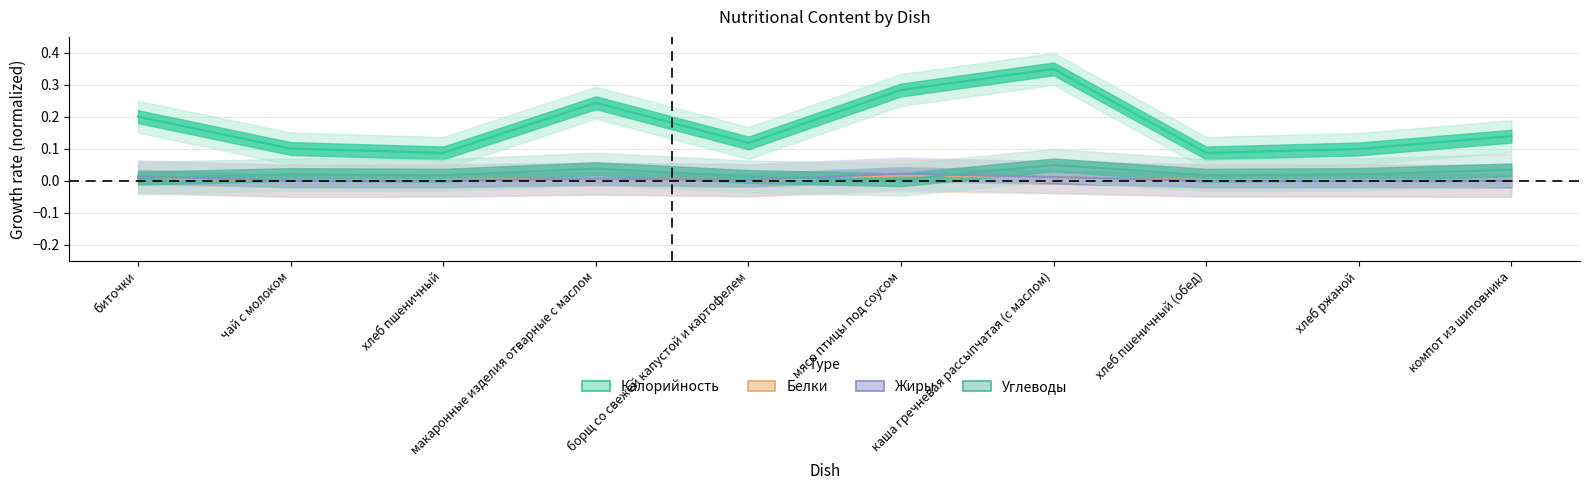

True or false: Белки and Калорийность cross at least once.

False